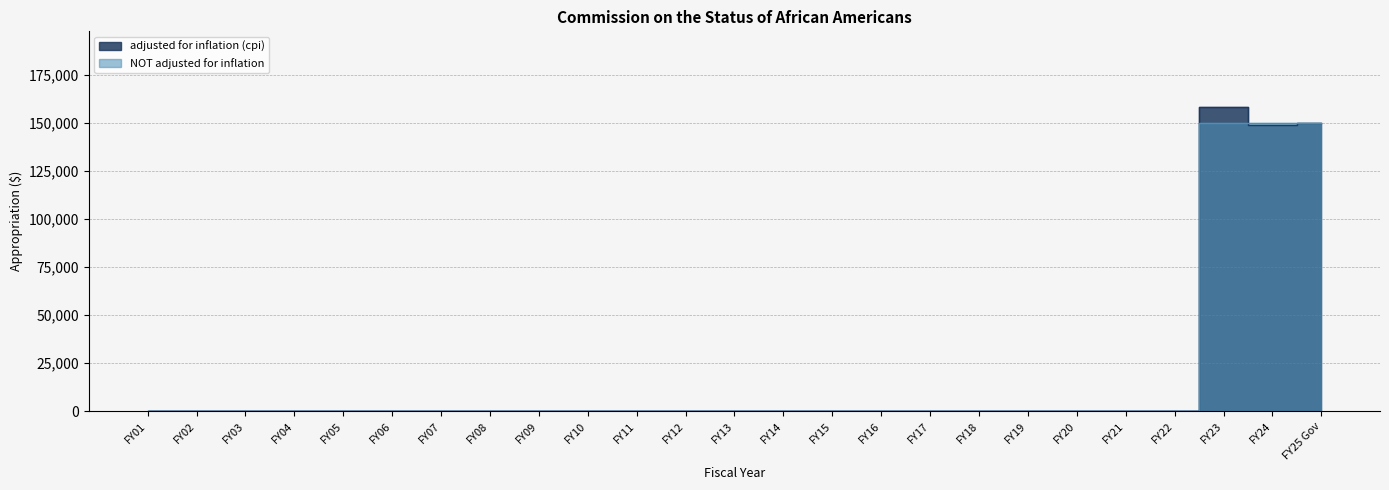

Where is the first local minimum for adjusted for inflation (cpi)?

FY24